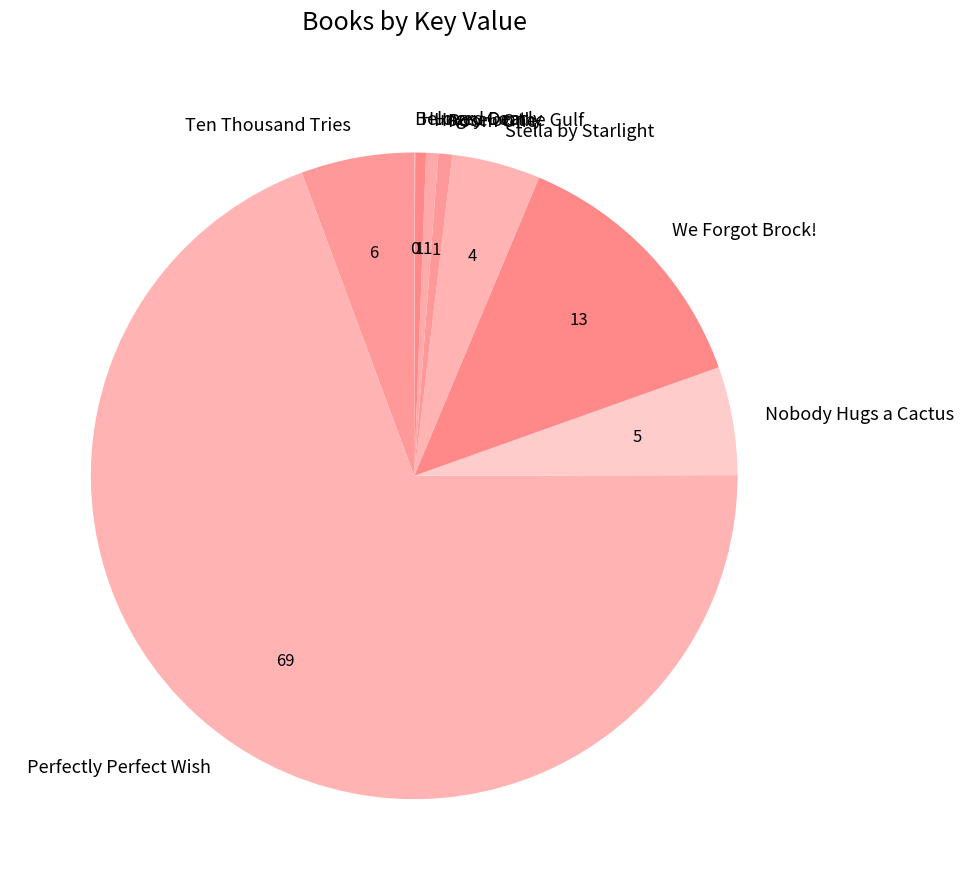

What is the largest slice in the pie chart?

Perfectly Perfect Wish